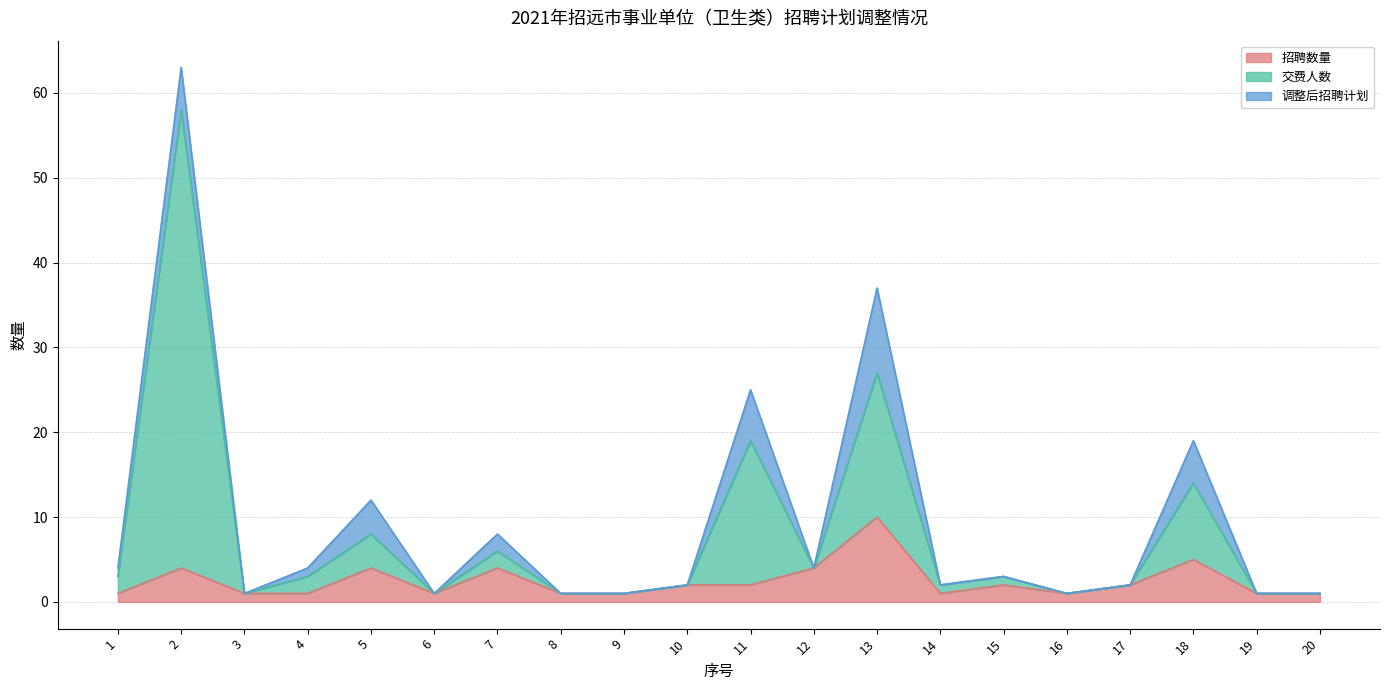

Where is 招聘数量 nearest to the value 5?

18